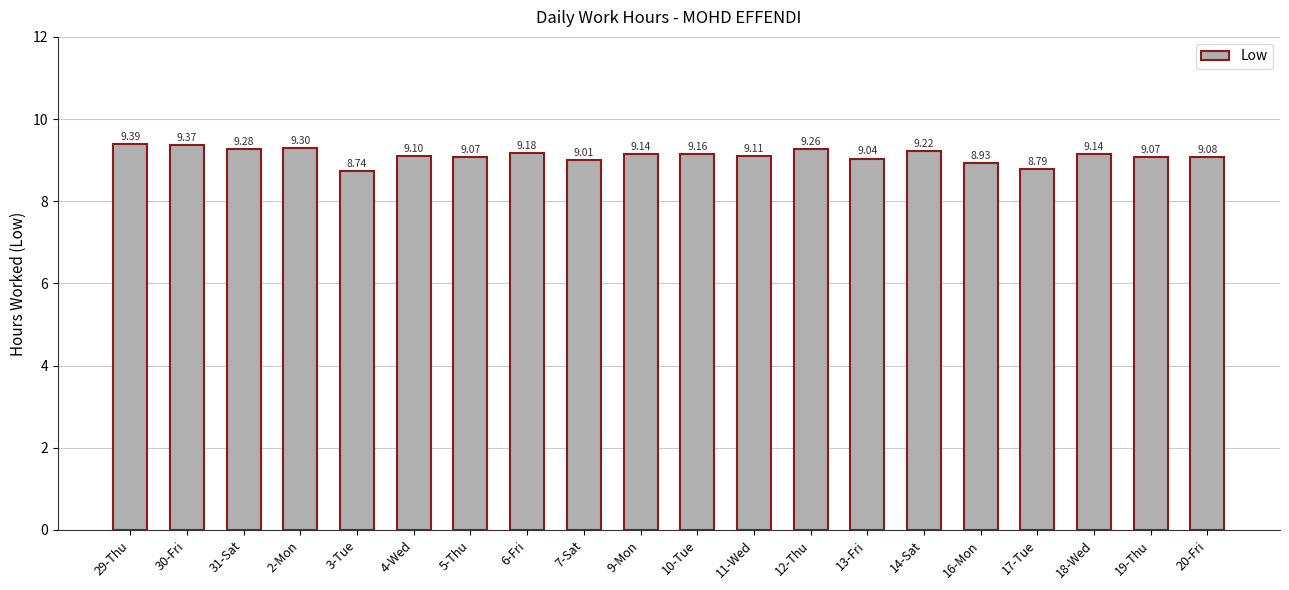

How many series are shown in this chart?

1